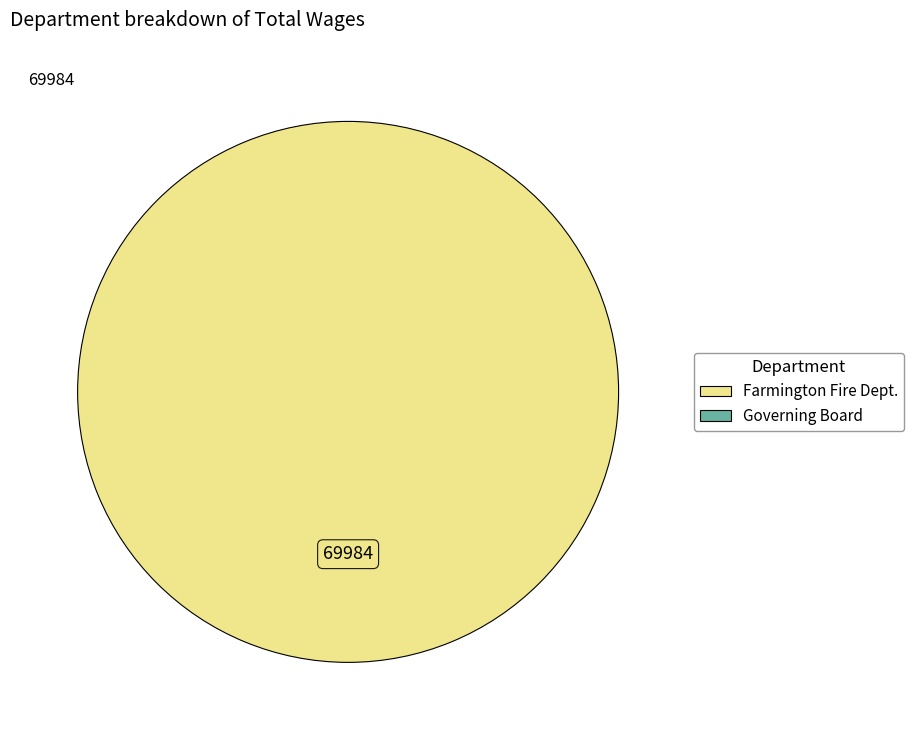

Is there any slice that represents more than half of the pie?

Yes